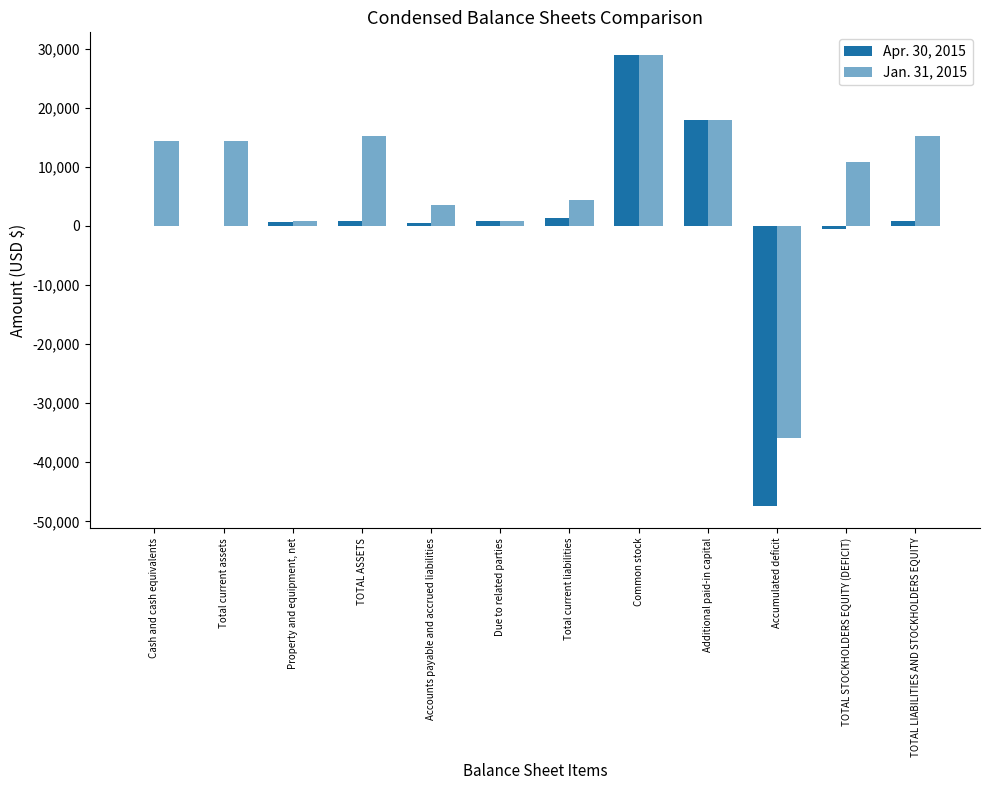

What position from the left is Accounts payable and accrued liabilities?

5